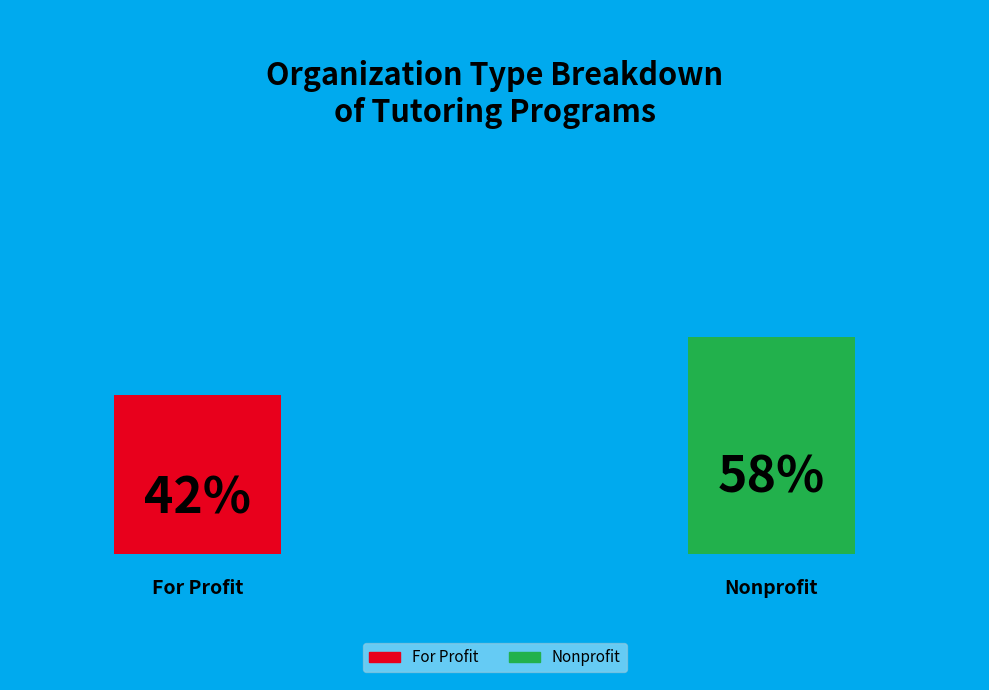

How many slices are in this pie chart?

2